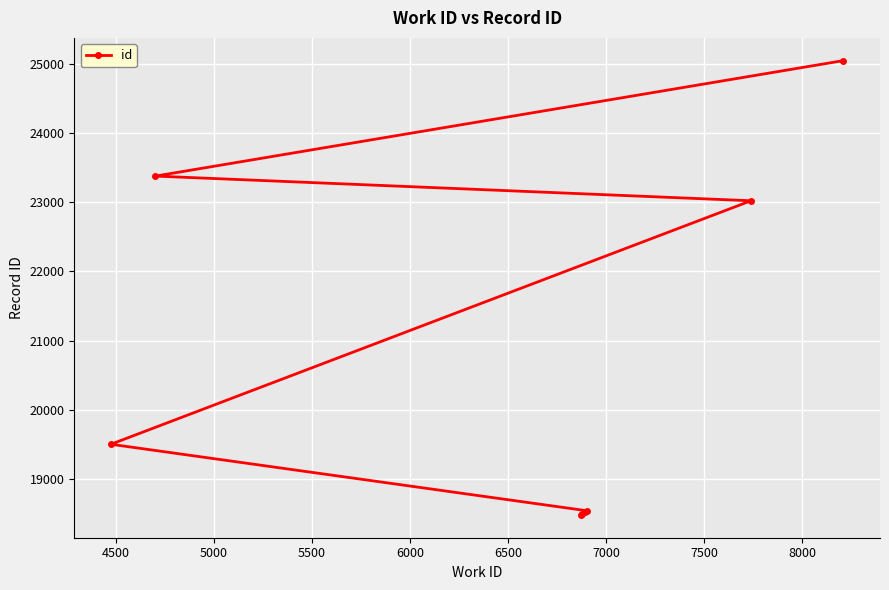

What is the difference between the second highest and minimum values?

4892